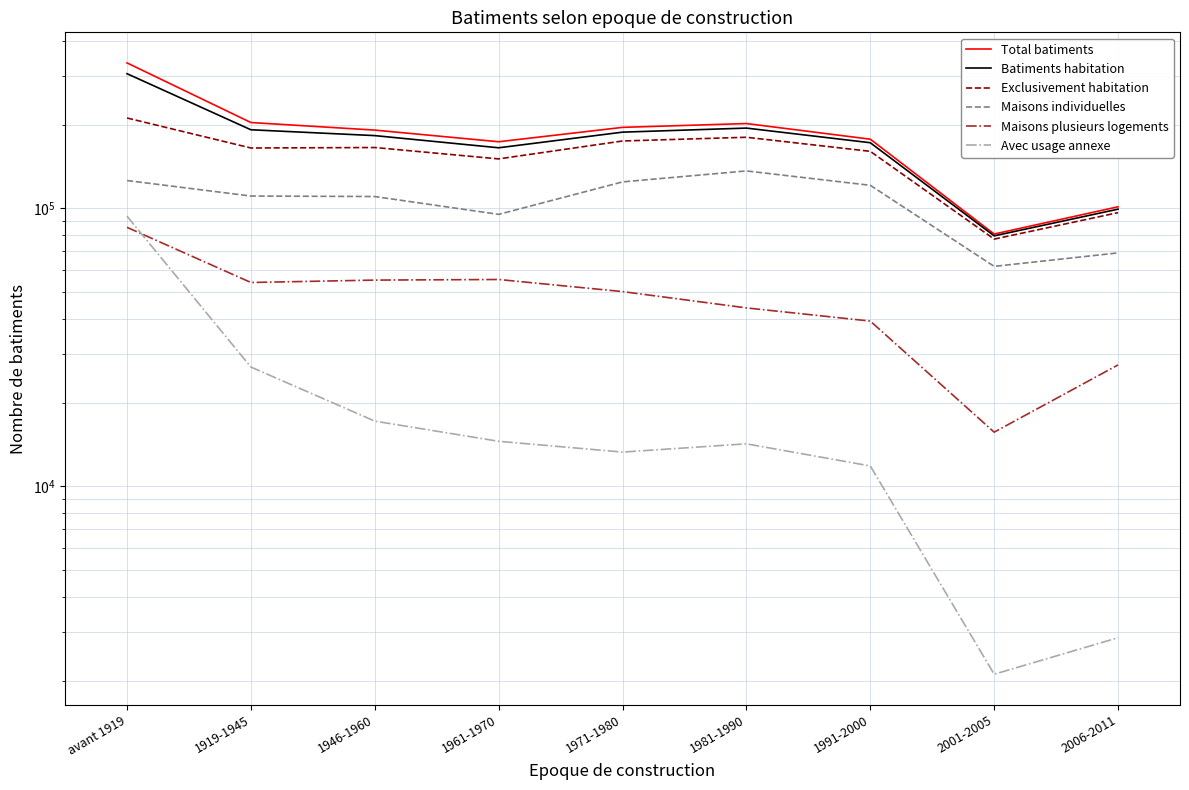

How many interior local valleys does the Batiments habitation series have?

2